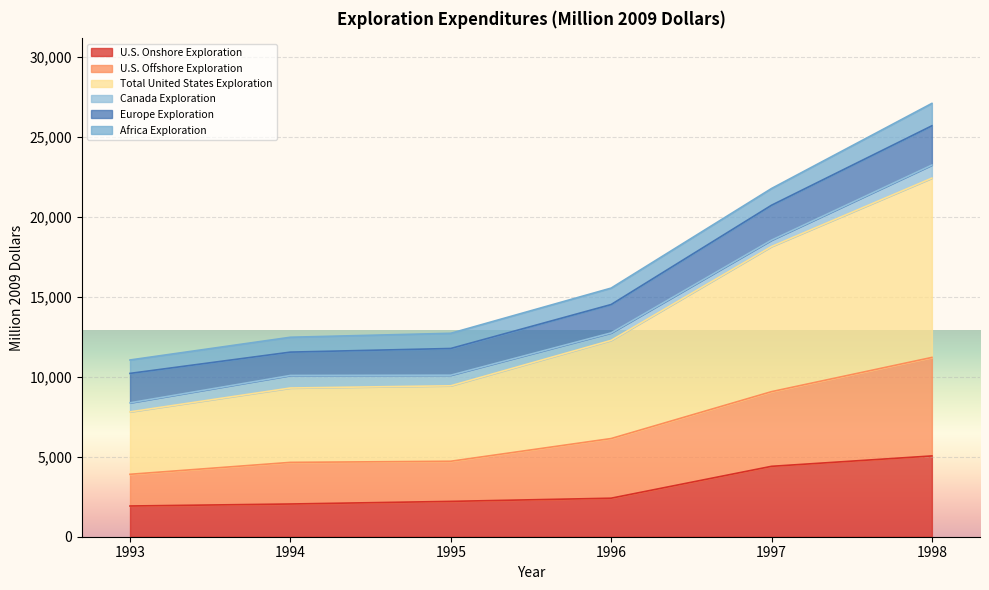

What is the minimum value for U.S. Onshore Exploration?

1921